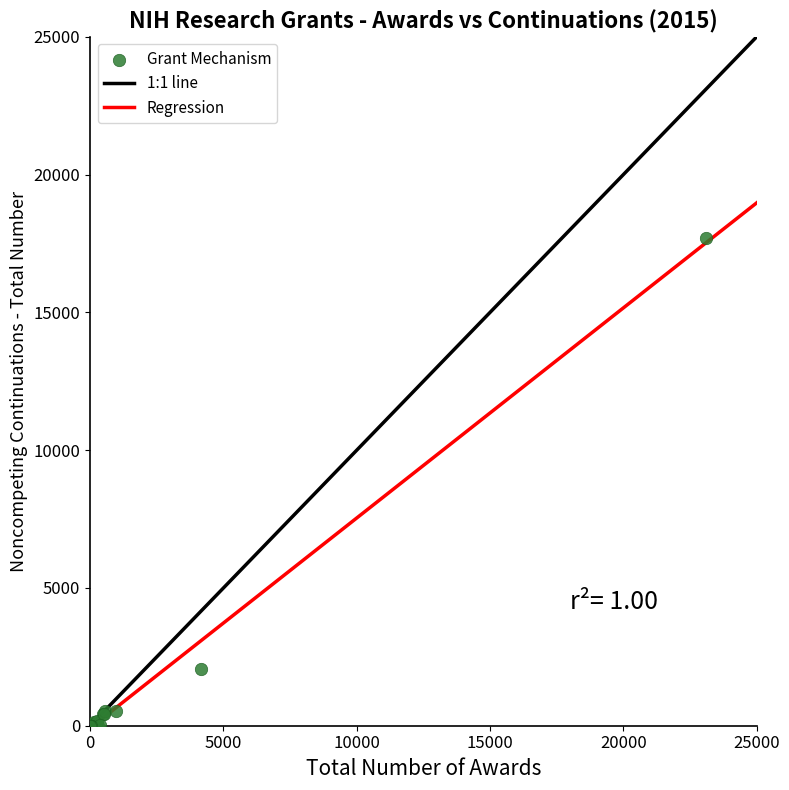

What Y value in the scatter plot is closest to 8852?

2074